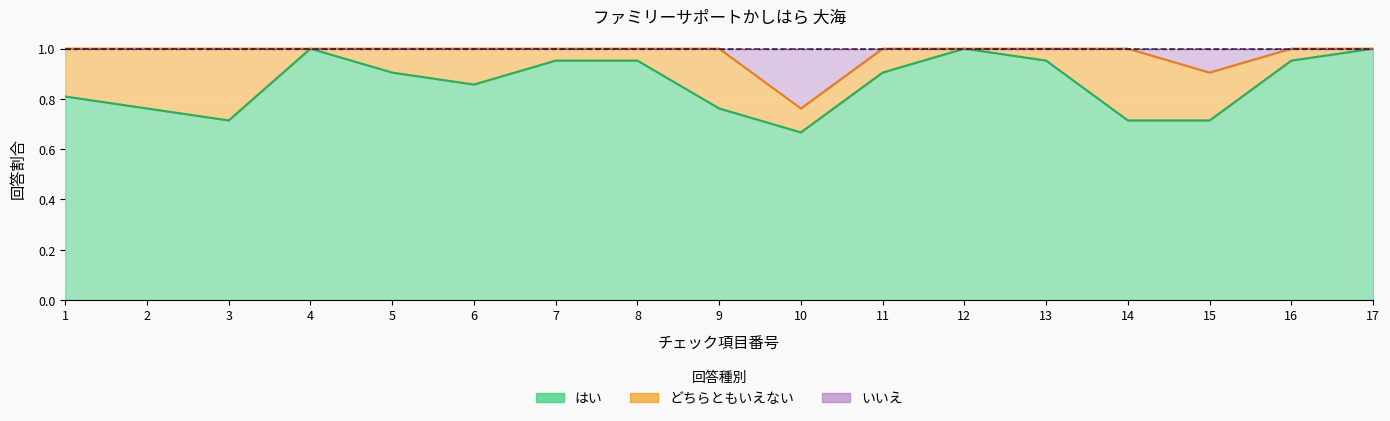

Which category has the lowest value across all series?

10